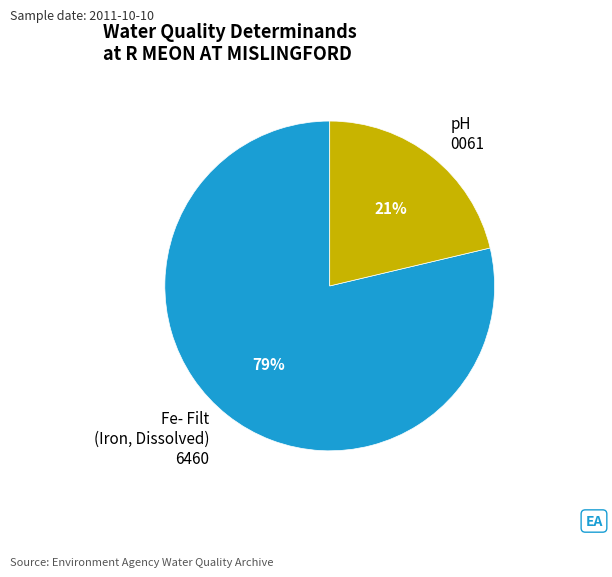

True or false: Fe- Filt (Iron, Dissolved) 6460 accounts for 86% of the total.

False